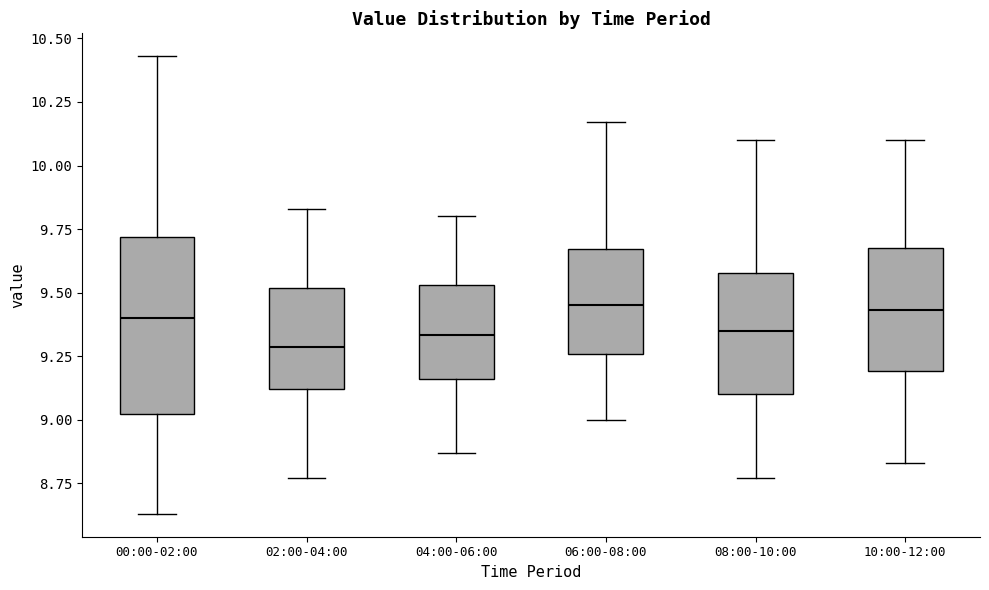

Reading left to right, transcribe this box plot: for each box, give where its median line is, the range the box spans, and where its two whiskers end, as read against the y-axis. The values are not printed on the chart, so give them approximately, as read against the axis.

00:00-02:00: median 9.40, box 9.00 to 9.70, whiskers 8.65 to 10.45
02:00-04:00: median 9.30, box 9.10 to 9.50, whiskers 8.75 to 9.85
04:00-06:00: median 9.35, box 9.15 to 9.55, whiskers 8.85 to 9.80
06:00-08:00: median 9.45, box 9.25 to 9.65, whiskers 9.00 to 10.15
08:00-10:00: median 9.35, box 9.10 to 9.60, whiskers 8.75 to 10.10
10:00-12:00: median 9.45, box 9.20 to 9.70, whiskers 8.85 to 10.10